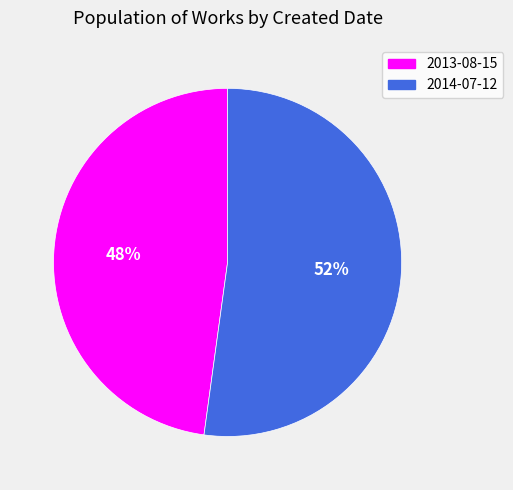

Which slice is the smallest?

2013-08-15